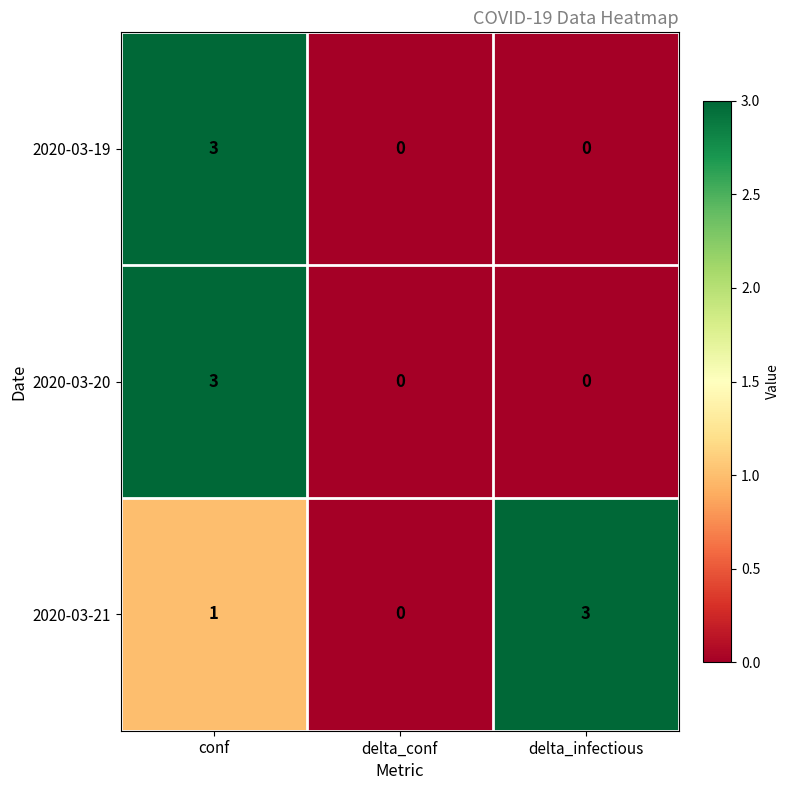

How many 2020-03-21 values are between 0 and 3?

3